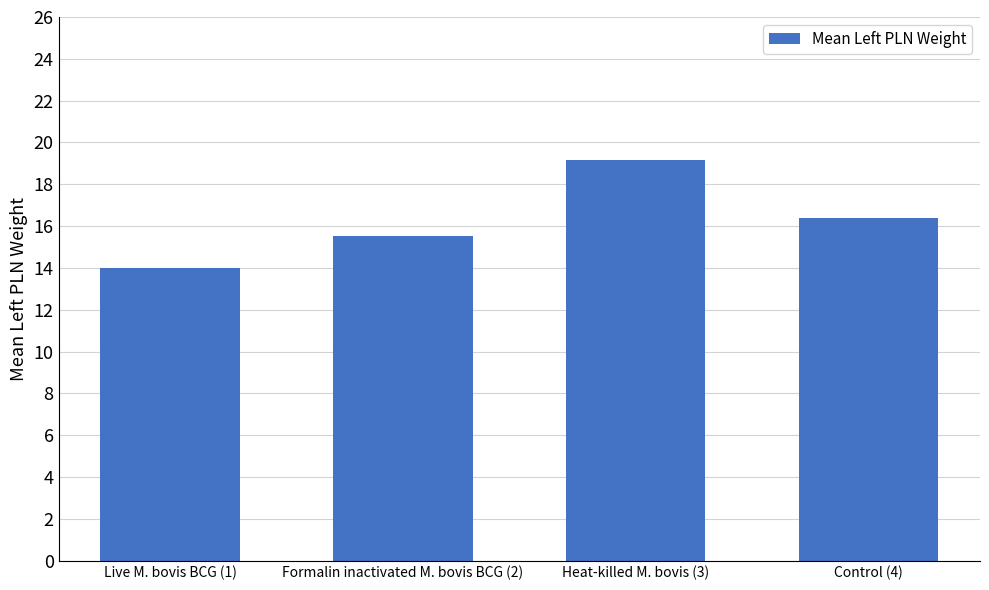

Reading left to right, list all the values displayed in this chart.

14.0	15.5	19.2	16.4